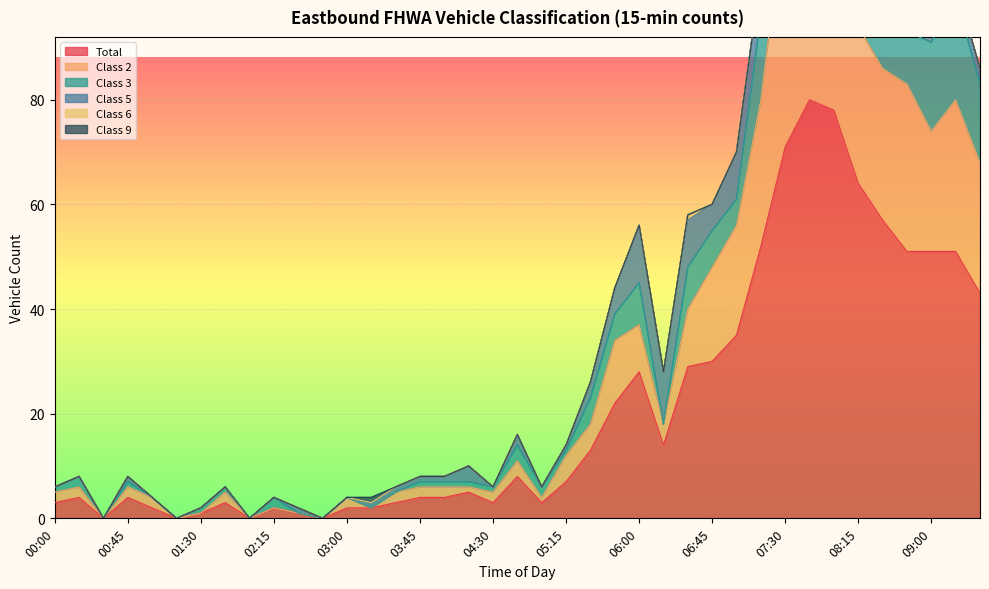

What is the difference between the maximum and second lowest values in the Class 9 series?

1